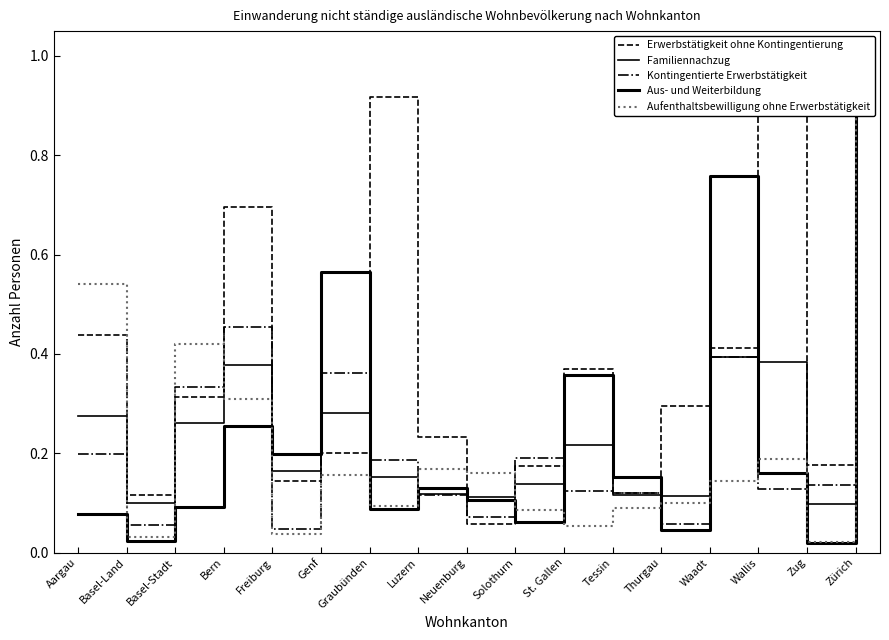

What is the value of the Aus- und Weiterbildung point at the 17th from the left?

1.0